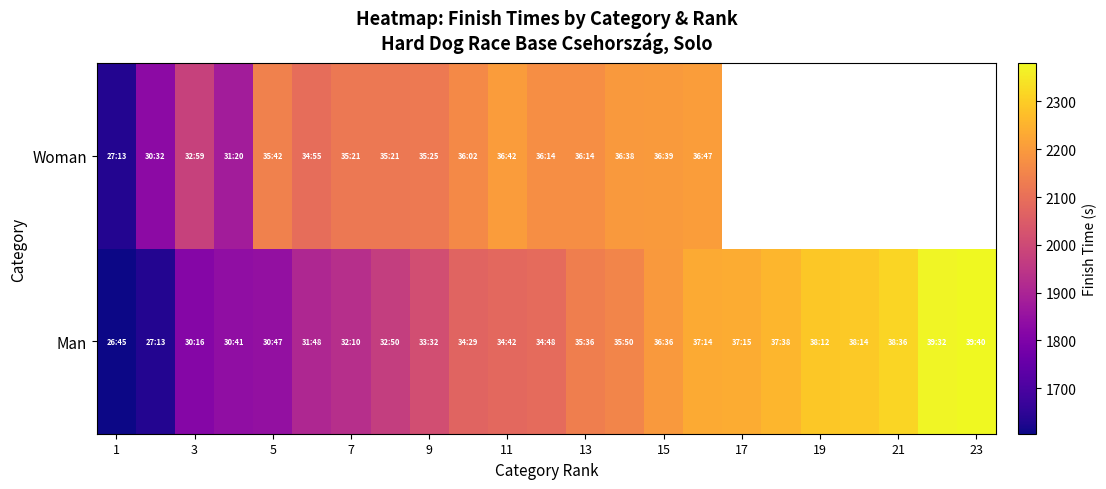

The value of Man at 11 is 3609.7. True or false?

False